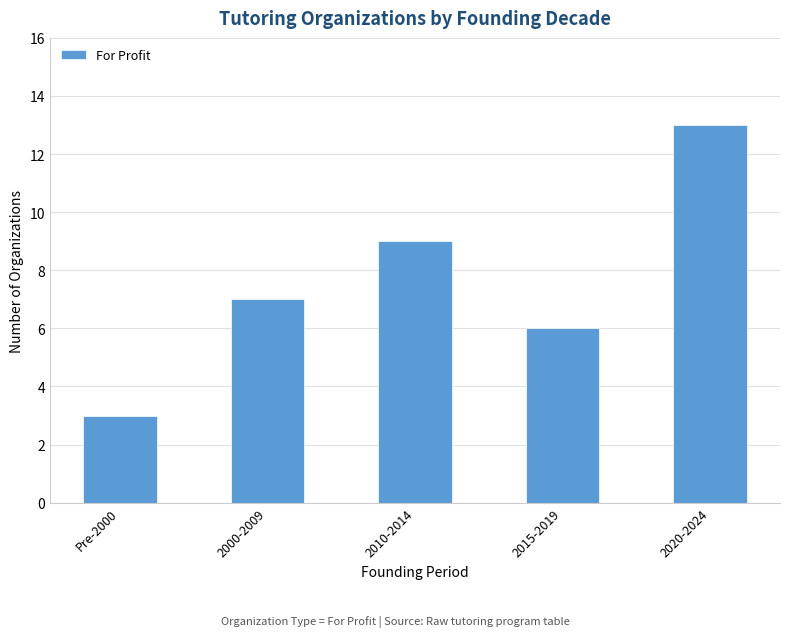

What is the difference between the values at 2000-2009 and 2010-2014?

2